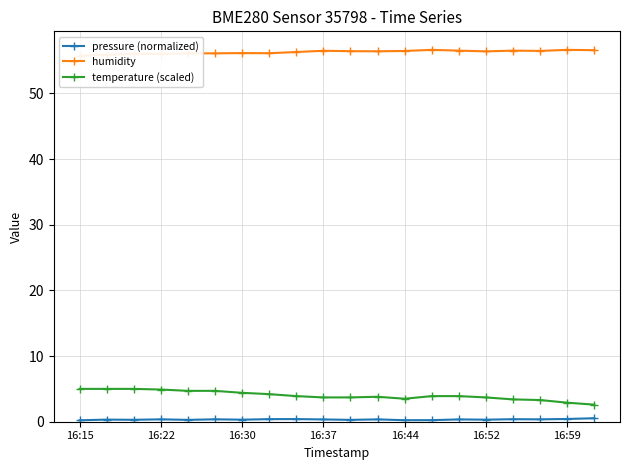

The value of temperature (scaled) at 16:15 is 5.0. True or false?

True